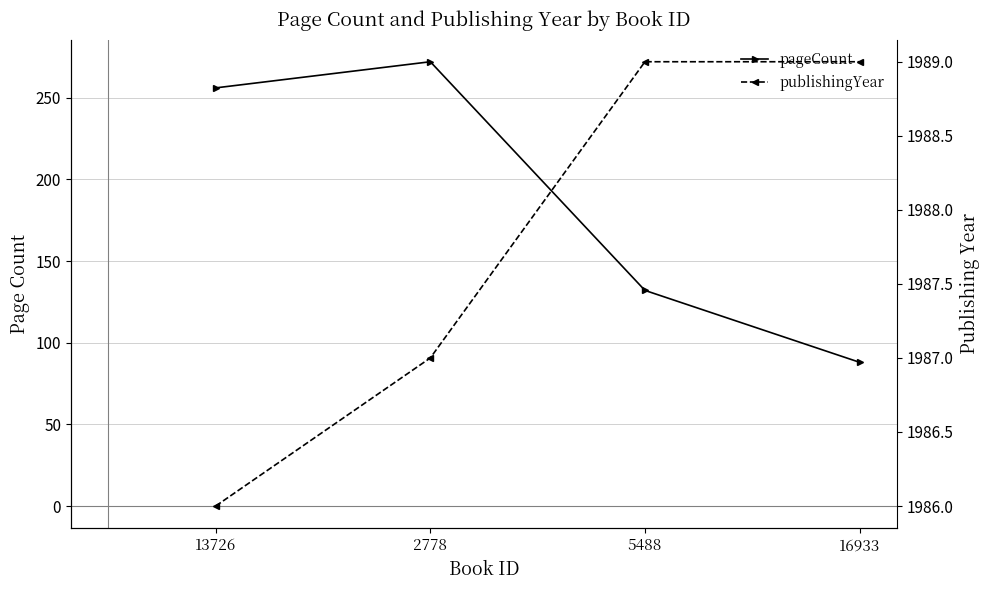

Which series changed the most between 2778 and 16933?

pageCount